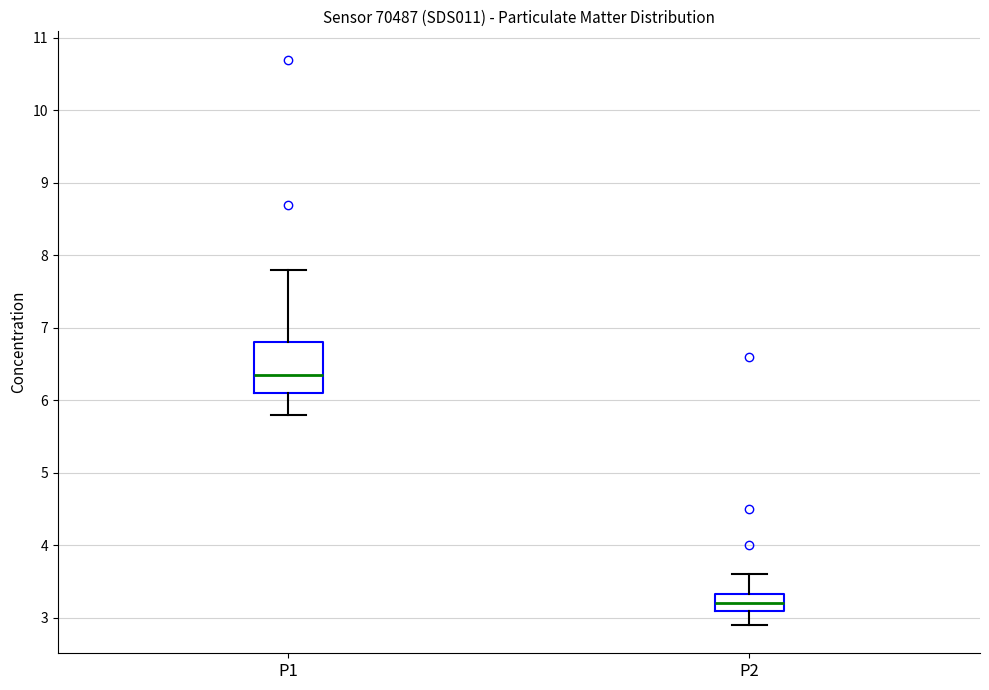

Reading left to right, transcribe this box plot: for each box, give where its median line is, the range the box spans, and where its two whiskers end, as read against the y-axis. The values are not printed on the chart, so give them approximately, as read against the axis.

P1: median 6.4, box 6.1 to 6.8, whiskers 5.8 to 7.8
P2: median 3.2, box 3.1 to 3.3, whiskers 2.9 to 3.6